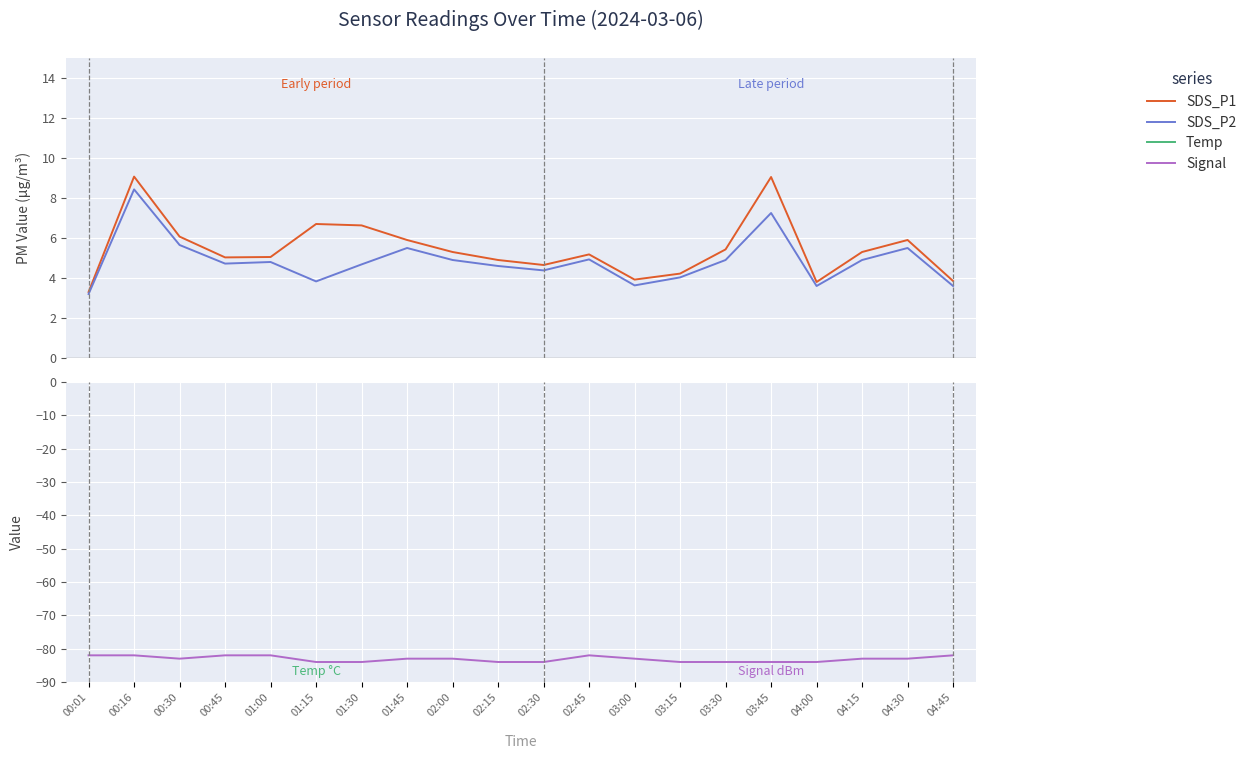

How many series are shown in this chart?

4